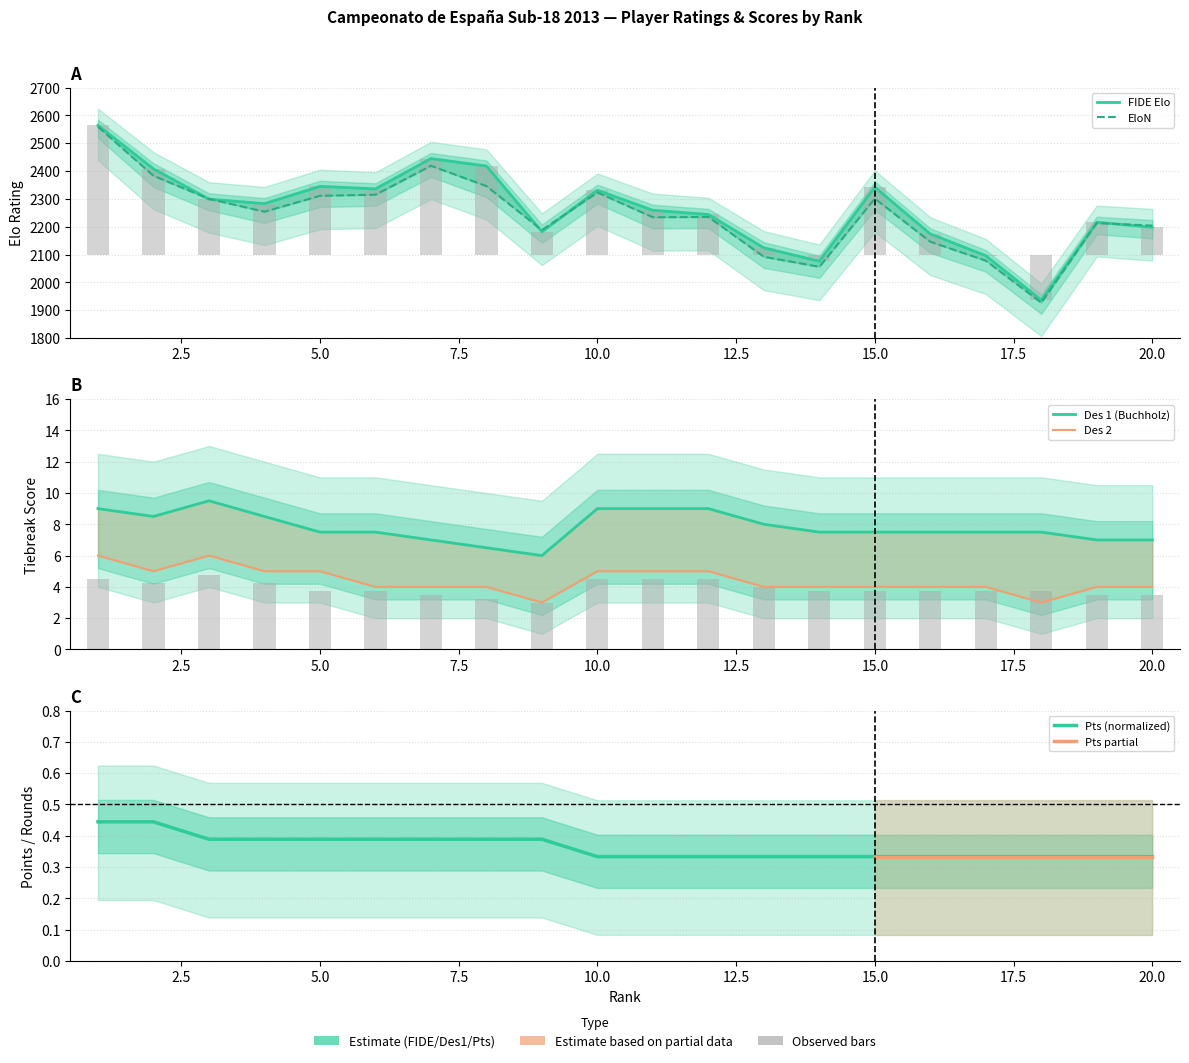

List the labels in order of Pts value, smallest first.

10, 11, 12, 13, 14, 15, 16, 17, 18, 19, 20, 3, 4, 5, 6, 7, 8, 9, 1, 2